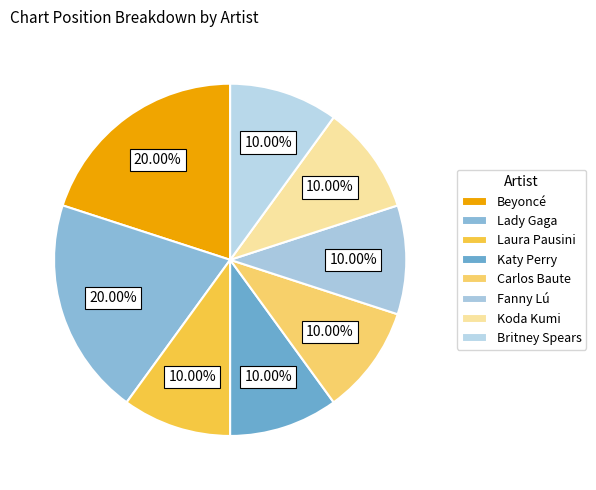

To the nearest percent, what portion does Koda Kumi represent?

10%